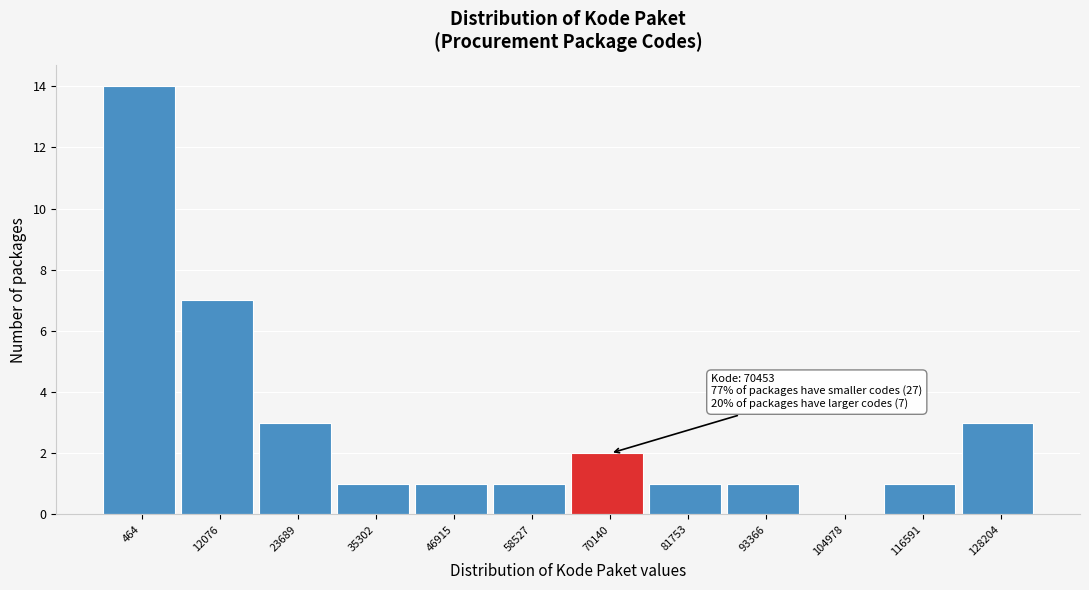

Reading right to left, what are all the values shown in this chart?

128204=3	116591=1	104978=0	93366=1	81753=1	70140=2	58527=1	46915=1	35302=1	23689=3	12076=7	464=14